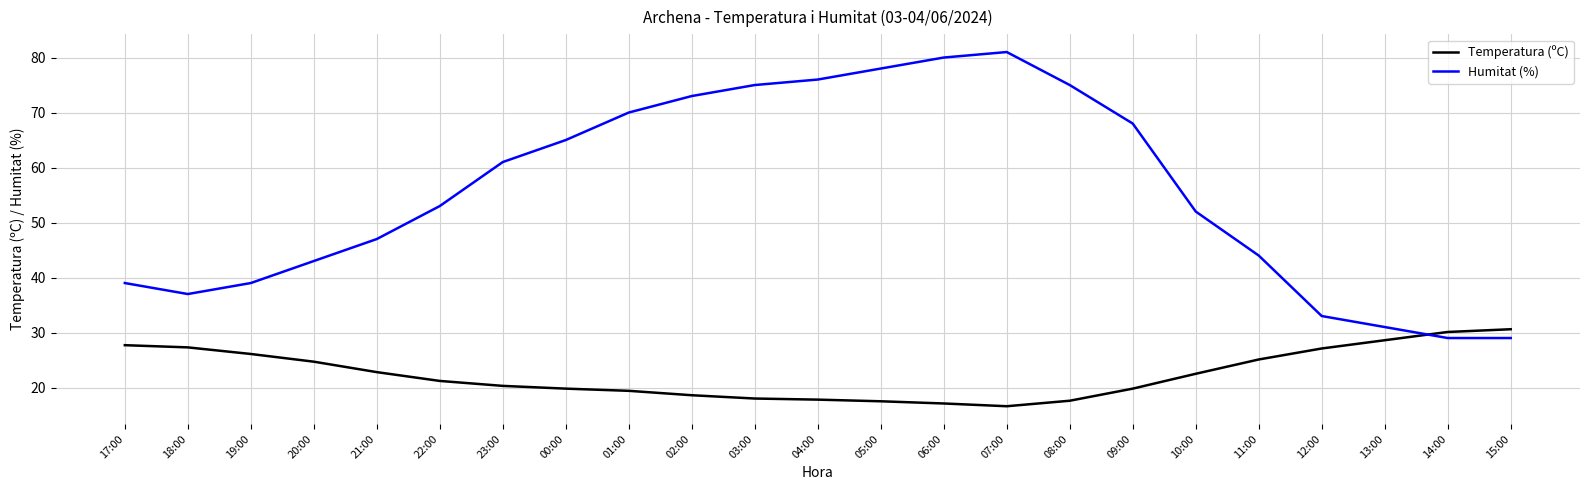

What is the minimum value for Humitat (%)?

29.0